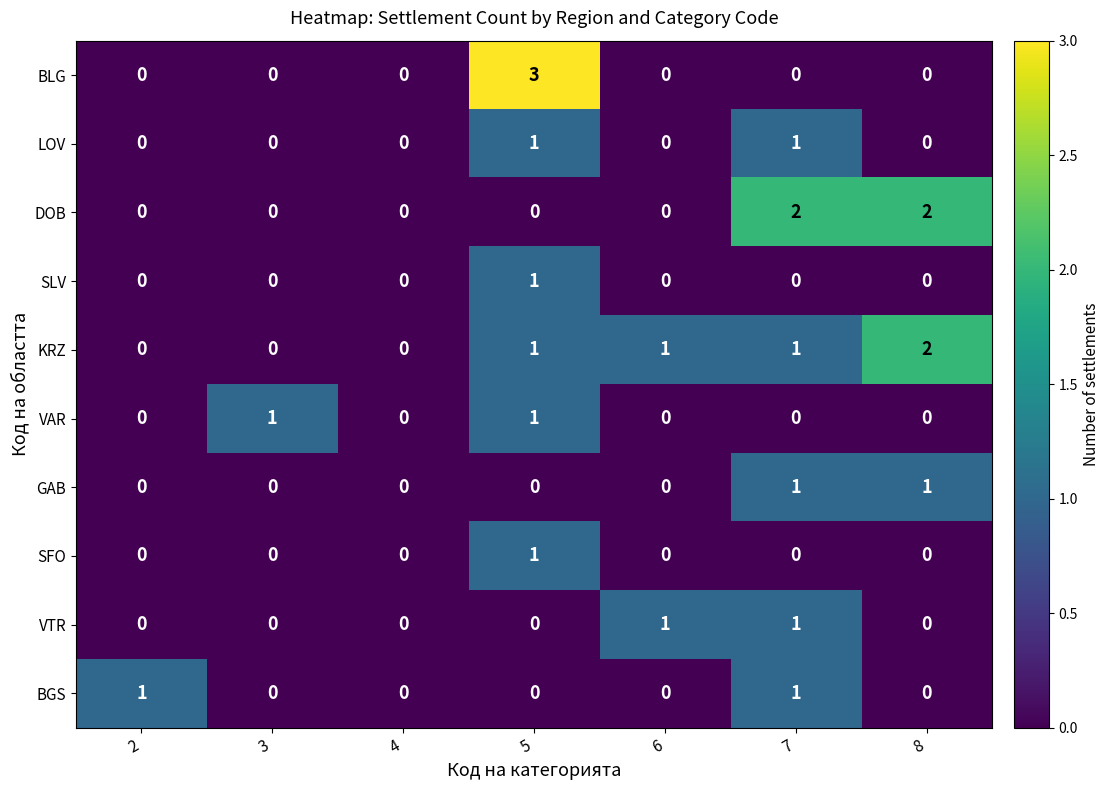

Which series has the largest range (max minus min)?

BLG